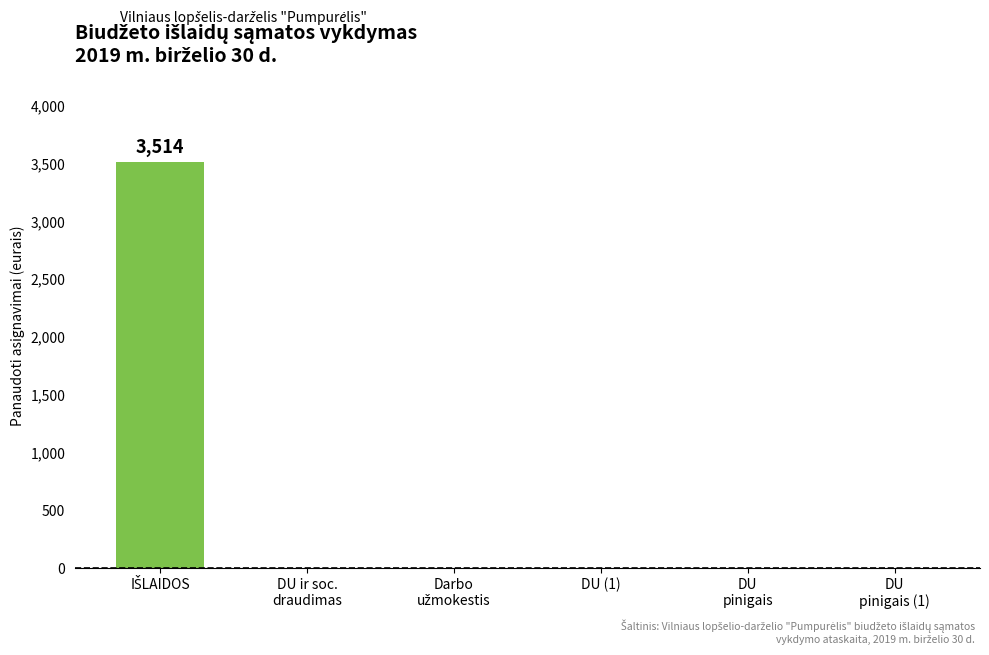

What is the sum of all values?

3514